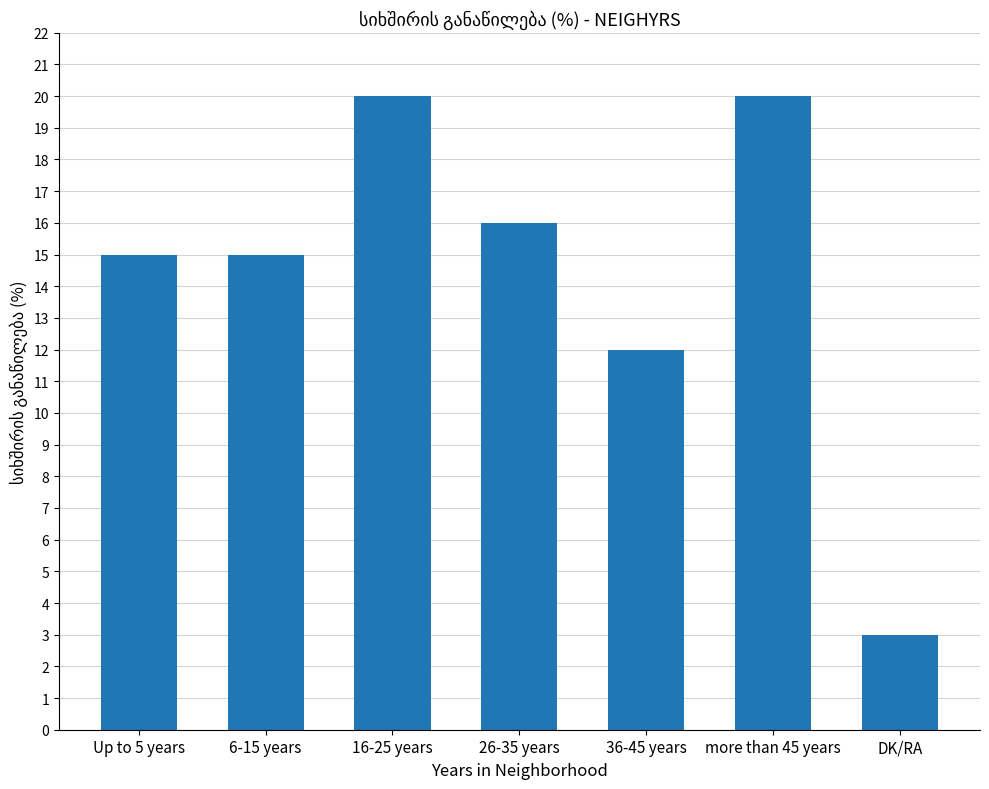

True or false: the data shows 16 at 26-35 years.

True